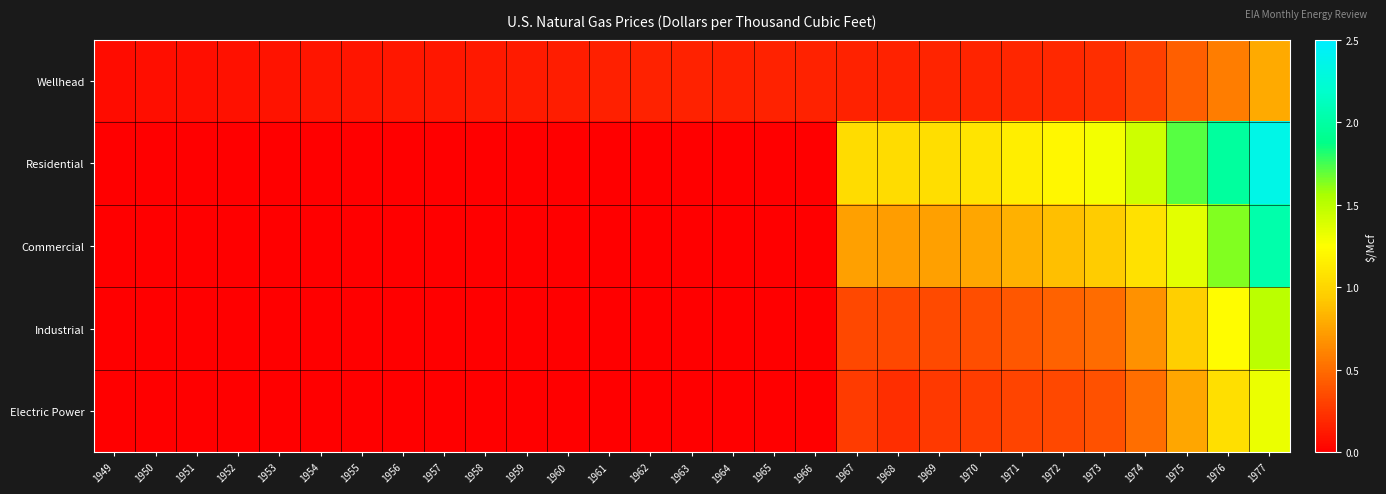

Reading right to left, list all the values displayed in this chart.

Wellhead: 1977=0.8	1976=0.6	1975=0.4	1974=0.3	1973=0.2	1972=0.2	1971=0.2	1970=0.2	1969=0.2	1968=0.2	1967=0.2	1966=0.2	1965=0.2	1964=0.1	1963=0.2	1962=0.2	1961=0.1	1960=0.1	1959=0.1	1958=0.1	1957=0.1	1956=0.1	1955=0.1	1954=0.1	1953=0.1	1952=0.1	1951=0.1	1950=0.1	1949=0.1
Residential: 1977=2.4	1976=2.0	1975=1.7	1974=1.4	1973=1.3	1972=1.2	1971=1.1	1970=1.1	1969=1.1	1968=1.0	1967=1.0	1966=0.0	1965=0.0	1964=0.0	1963=0.0	1962=0.0	1961=0.0	1960=0.0	1959=0.0	1958=0.0	1957=0.0	1956=0.0	1955=0.0	1954=0.0	1953=0.0	1952=0.0	1951=0.0	1950=0.0	1949=0.0
Commercial: 1977=2.0	1976=1.6	1975=1.4	1974=1.1	1973=0.9	1972=0.9	1971=0.8	1970=0.8	1969=0.7	1968=0.7	1967=0.7	1966=0.0	1965=0.0	1964=0.0	1963=0.0	1962=0.0	1961=0.0	1960=0.0	1959=0.0	1958=0.0	1957=0.0	1956=0.0	1955=0.0	1954=0.0	1953=0.0	1952=0.0	1951=0.0	1950=0.0	1949=0.0
Industrial: 1977=1.5	1976=1.2	1975=1.0	1974=0.7	1973=0.5	1972=0.5	1971=0.4	1970=0.4	1969=0.3	1968=0.3	1967=0.3	1966=0.0	1965=0.0	1964=0.0	1963=0.0	1962=0.0	1961=0.0	1960=0.0	1959=0.0	1958=0.0	1957=0.0	1956=0.0	1955=0.0	1954=0.0	1953=0.0	1952=0.0	1951=0.0	1950=0.0	1949=0.0
Electric Power: 1977=1.3	1976=1.1	1975=0.8	1974=0.5	1973=0.4	1972=0.3	1971=0.3	1970=0.3	1969=0.3	1968=0.2	1967=0.3	1966=0.0	1965=0.0	1964=0.0	1963=0.0	1962=0.0	1961=0.0	1960=0.0	1959=0.0	1958=0.0	1957=0.0	1956=0.0	1955=0.0	1954=0.0	1953=0.0	1952=0.0	1951=0.0	1950=0.0	1949=0.0